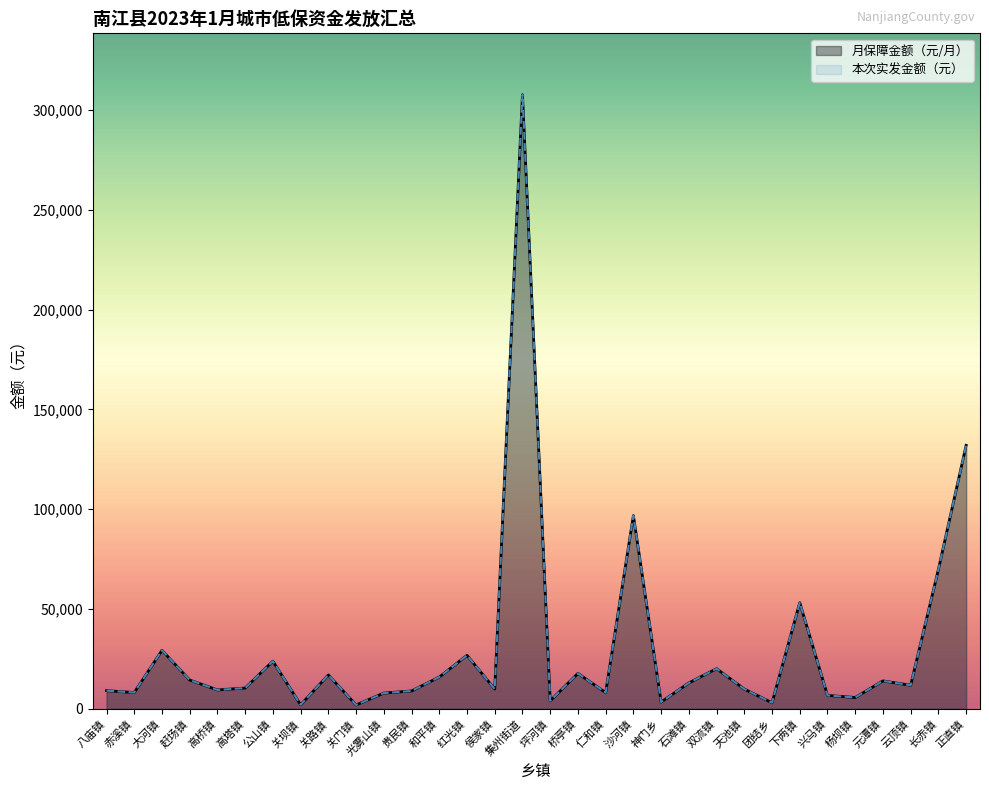

Which series has the largest range (max minus min)?

月保障金额（元/月）